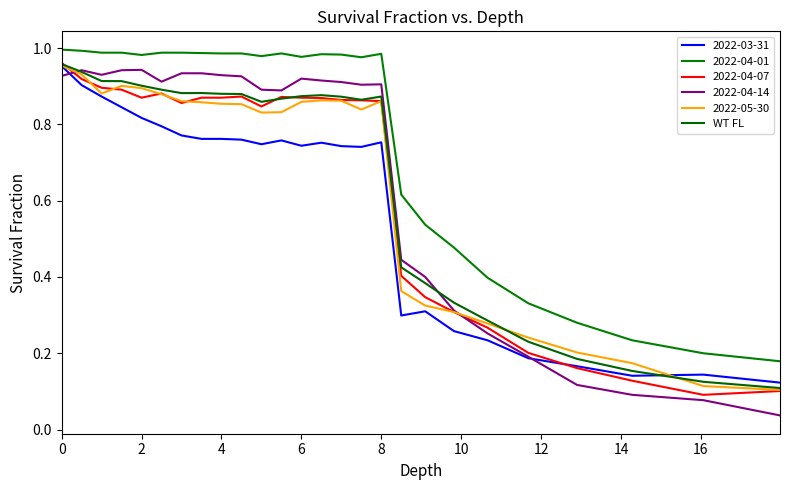

Is this an area chart (filled region under the line)?

No